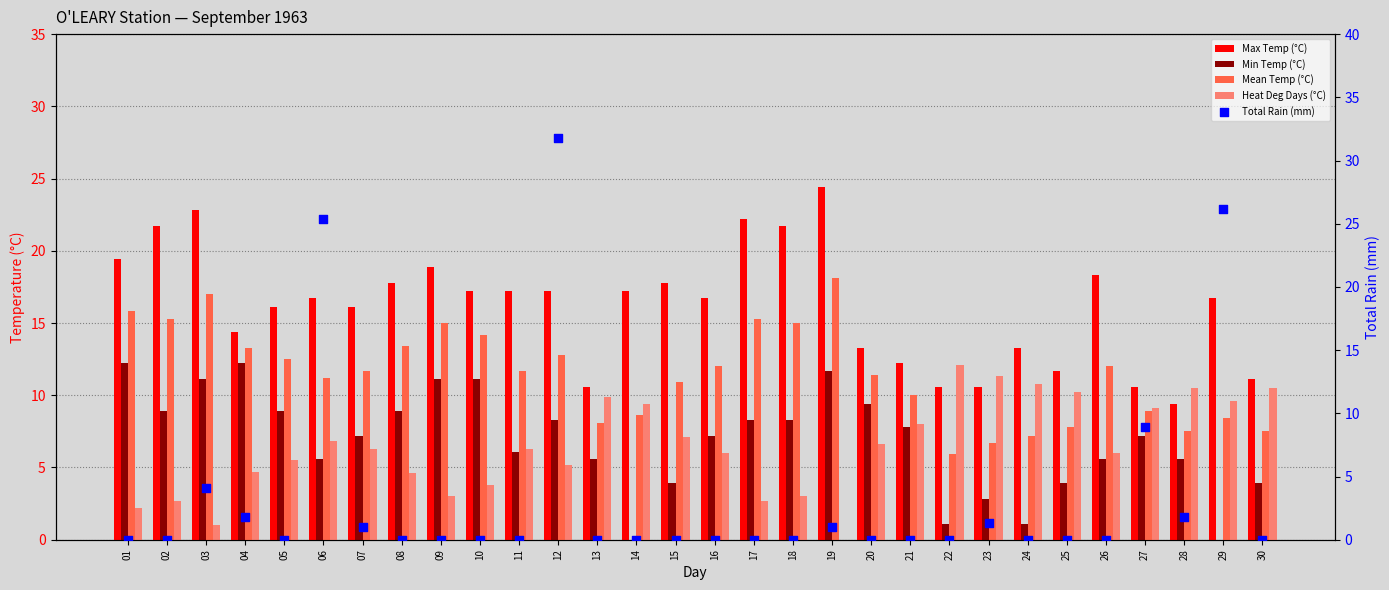

At how many categories does at least one series exceed 0?

30